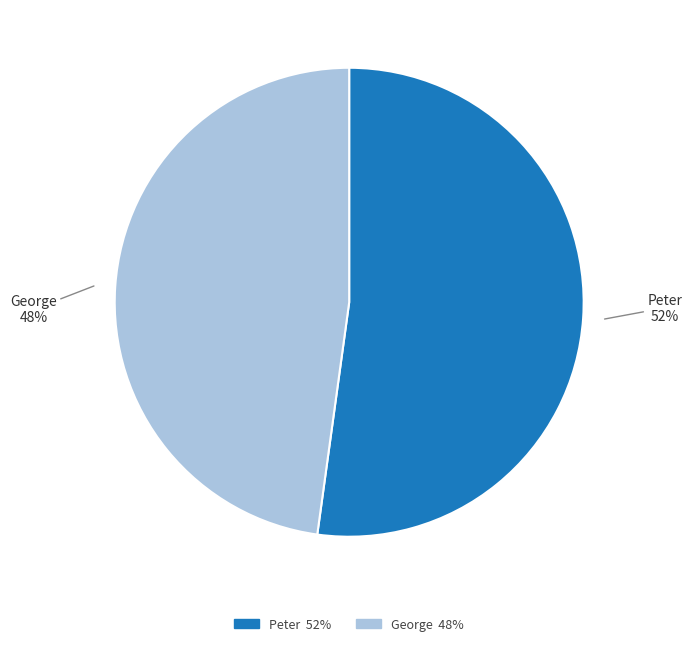

Is it true that George is 41% of the pie?

False